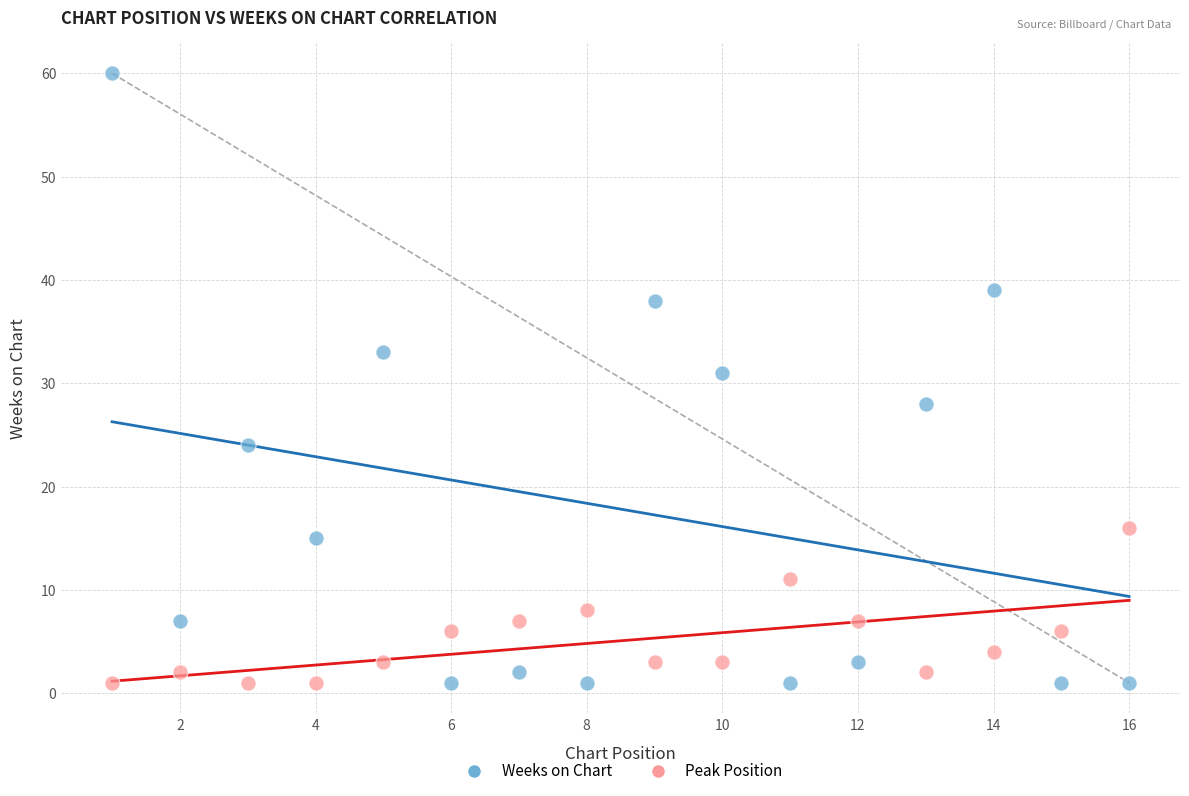

In the Weeks on Chart series, what Y value is closest to 30?

31